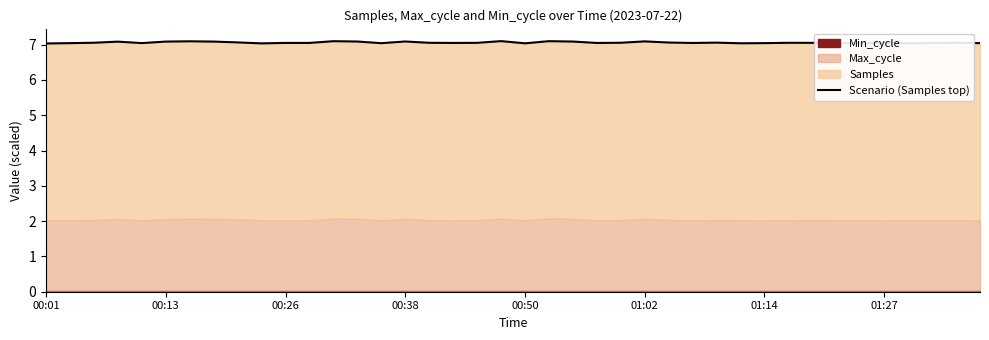

What value does the data have at 36?

7.0